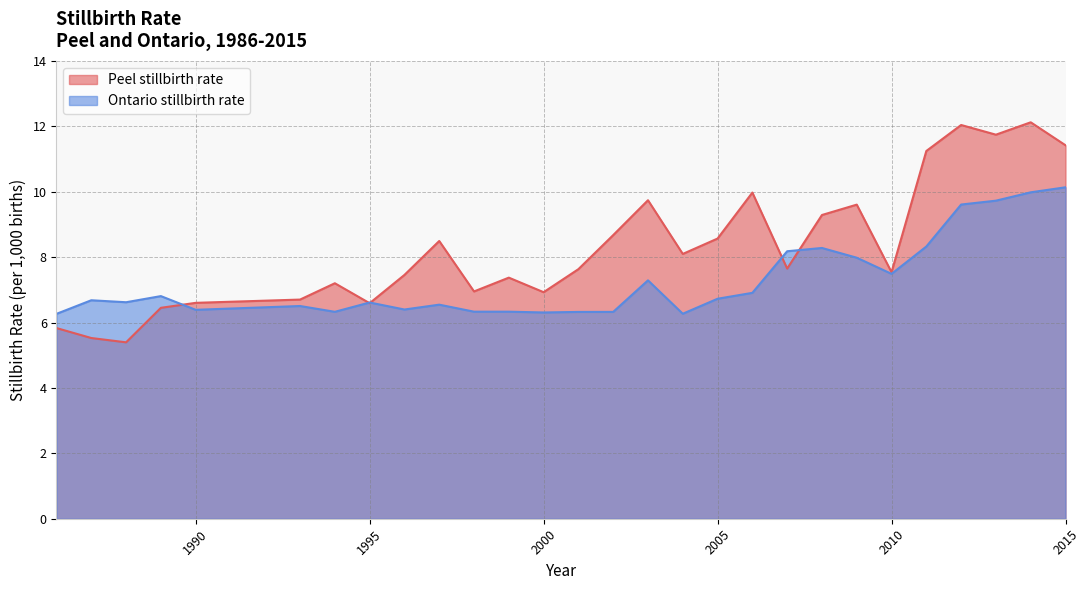

What are all the series names shown in the legend?

Peel stillbirth rate, Ontario stillbirth rate